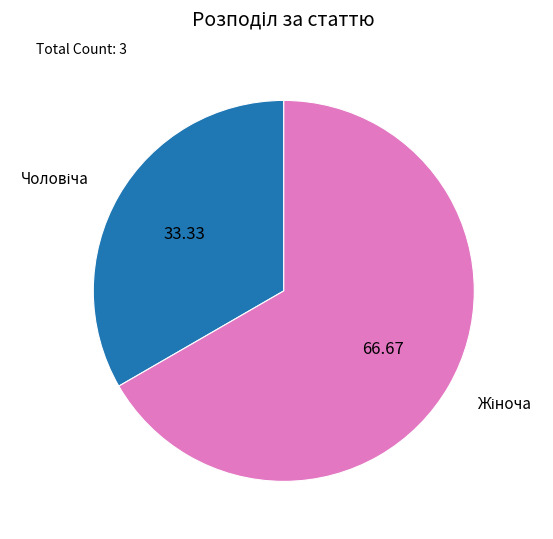

Does any single category account for the majority?

Yes